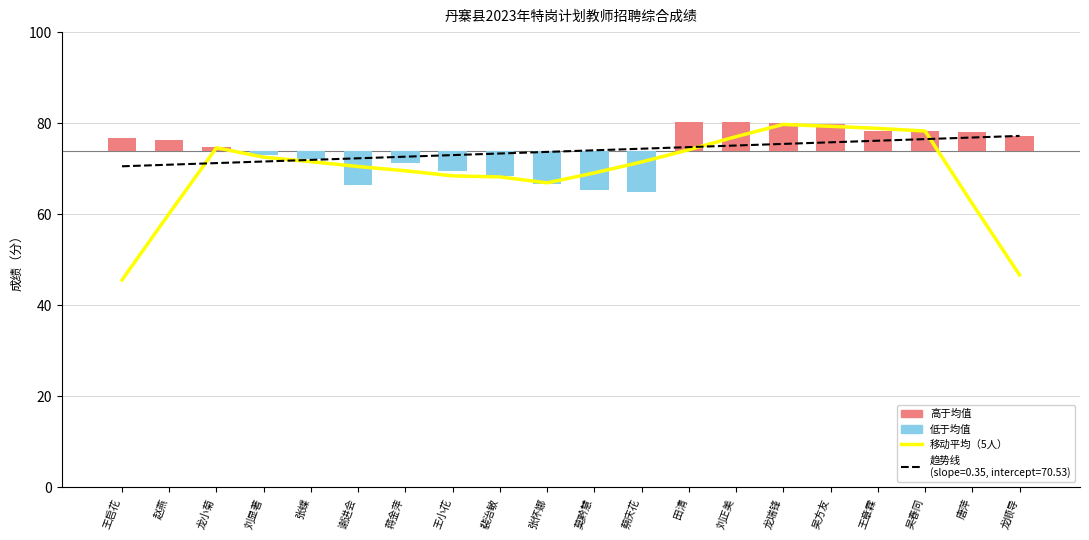

What is the label of the 10th bar from the right?

莫黔慧